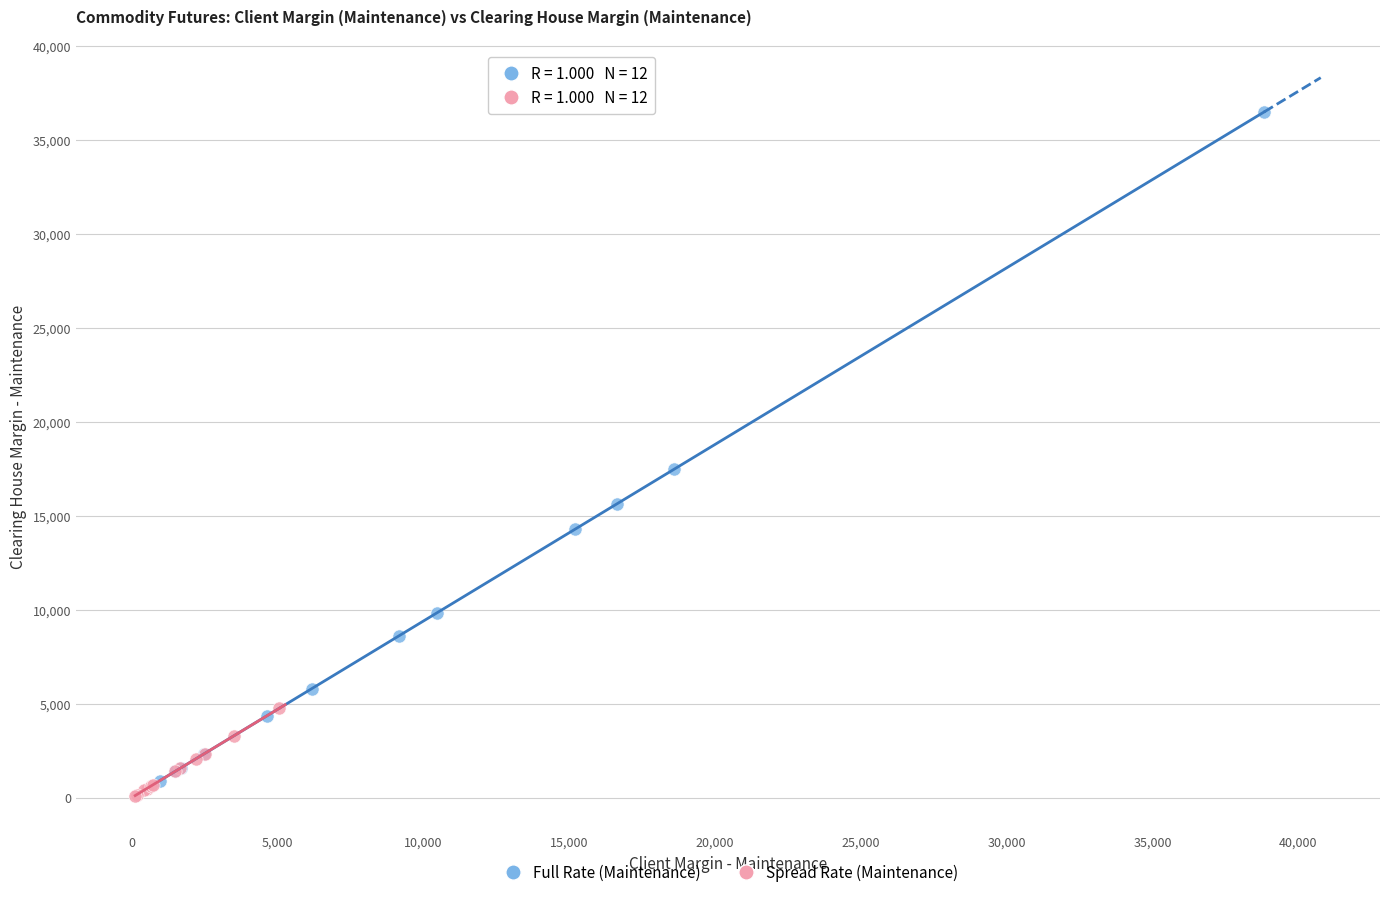

Which series contains the highest Y value?

Full Rate (Maintenance)